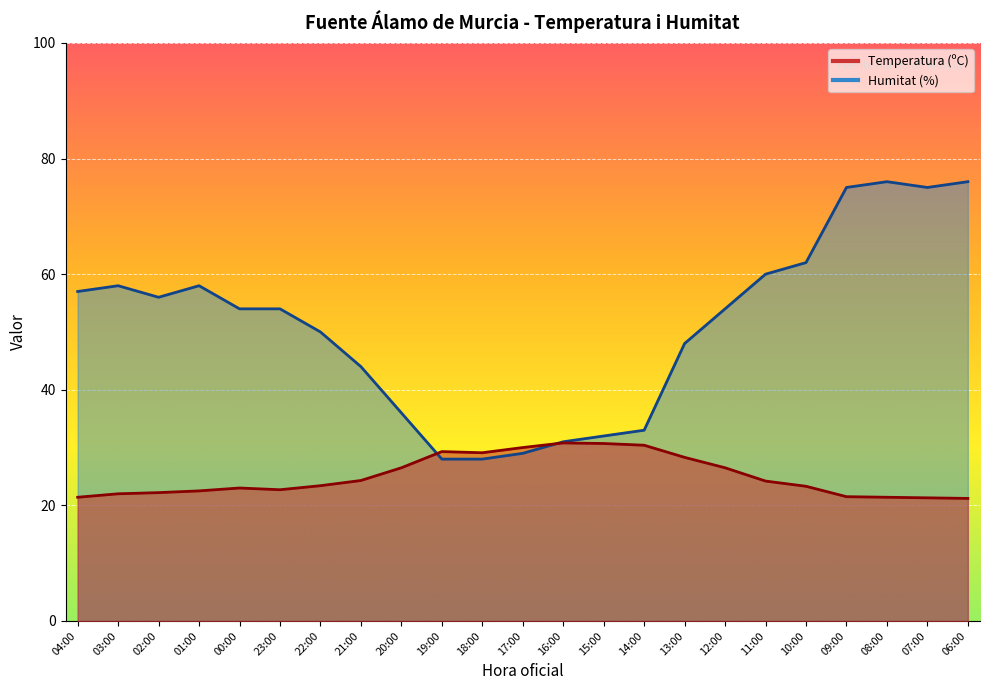

How many interior local peaks does the Humitat (%) series have?

3